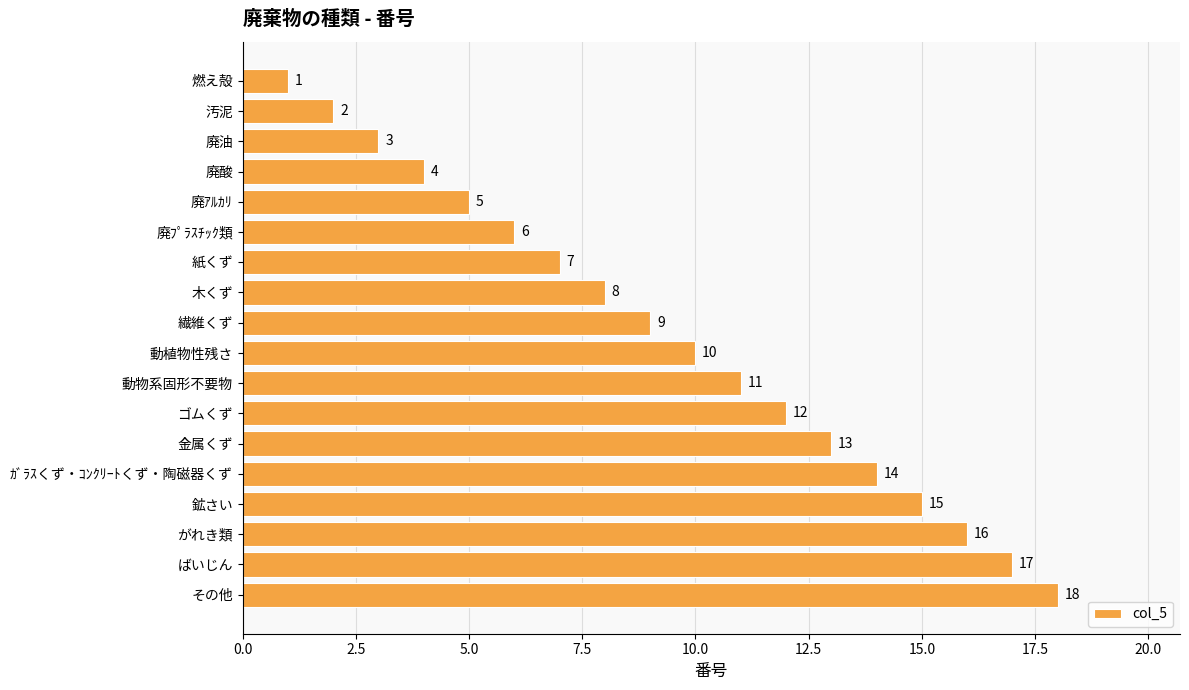

What is the value of the 18th bar from the top?

18